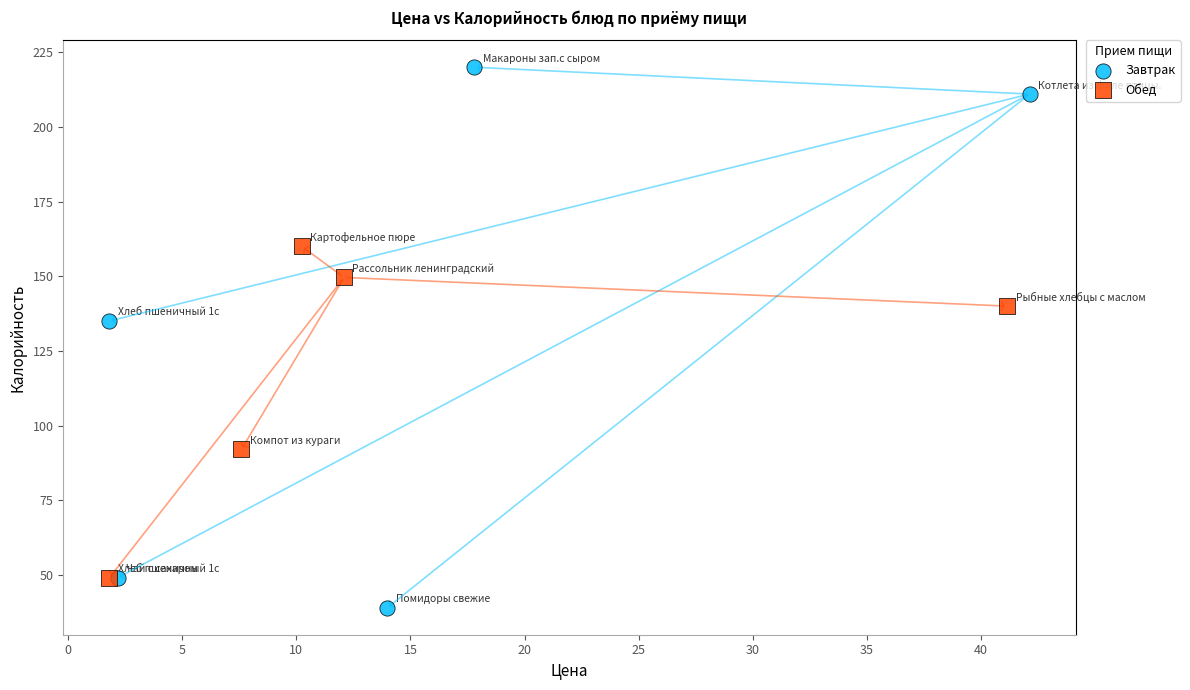

Which series reaches the minimum Y coordinate?

Завтрак